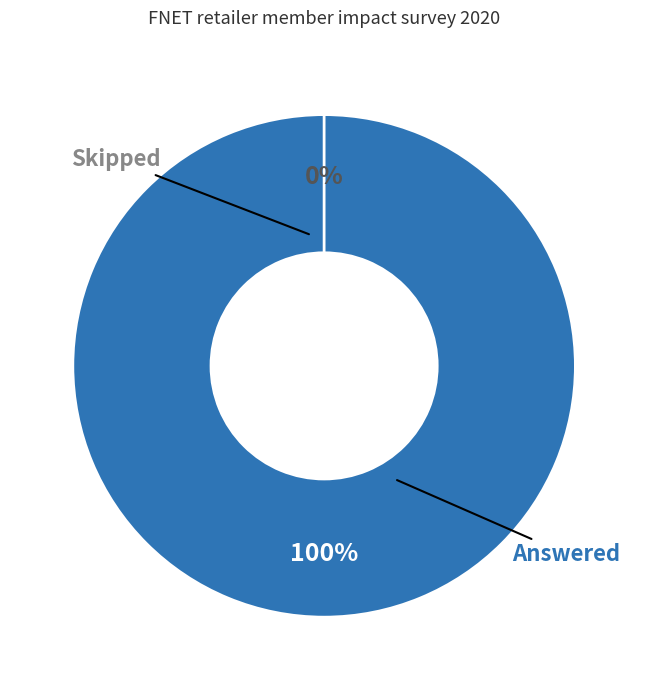

Count the number of slices in the pie.

2